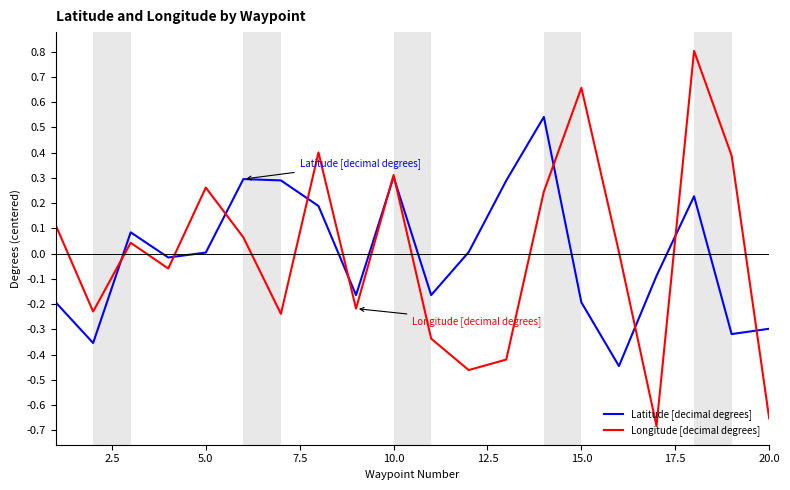

Rank the series by their maximum value, from lowest to highest.

Latitude [decimal degrees], Longitude [decimal degrees]